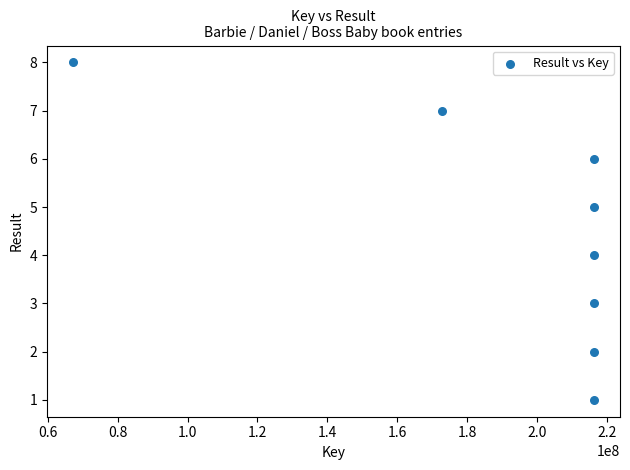

What is the range of X values (max minus min)?

149171078